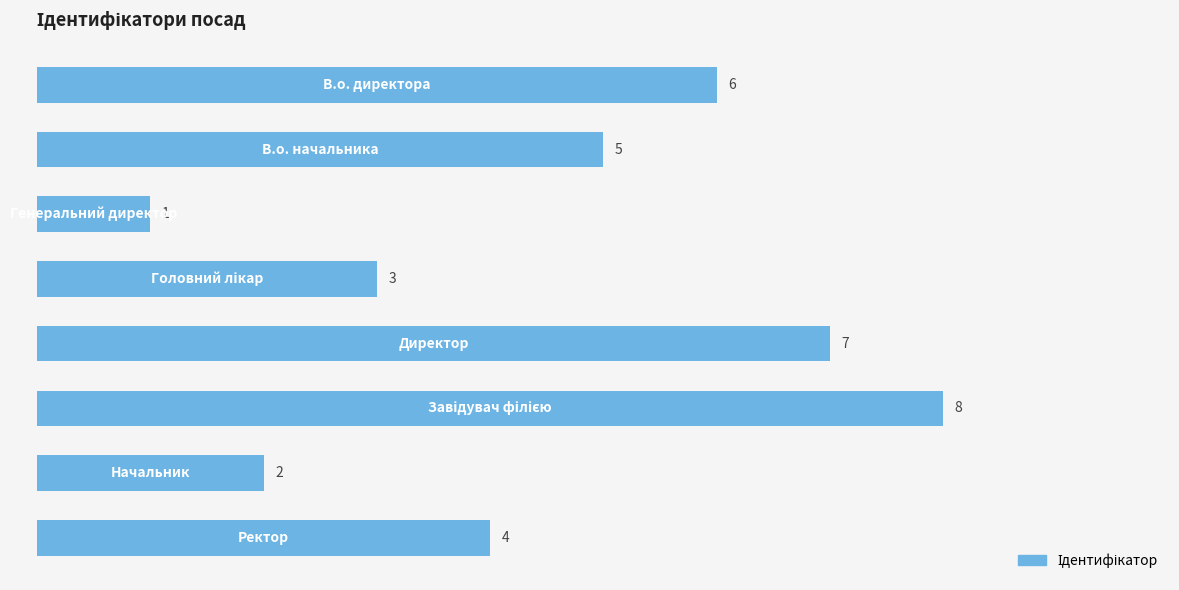

How many values are between 3 and 7?

5